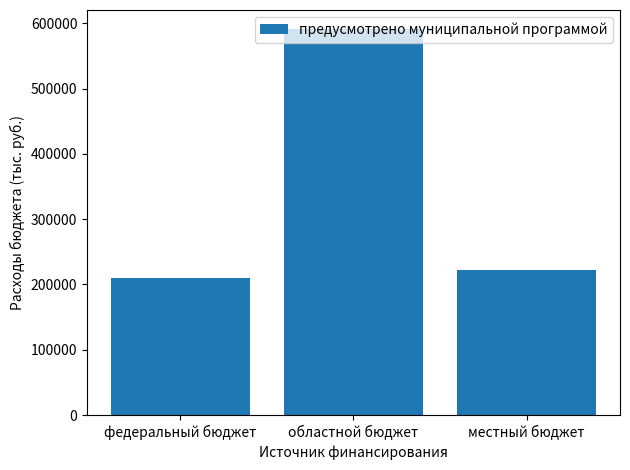

Reading left to right, what are all the values shown in this chart?

федеральный бюджет=210611.9	областной бюджет=590832.5	местный бюджет=221752.2